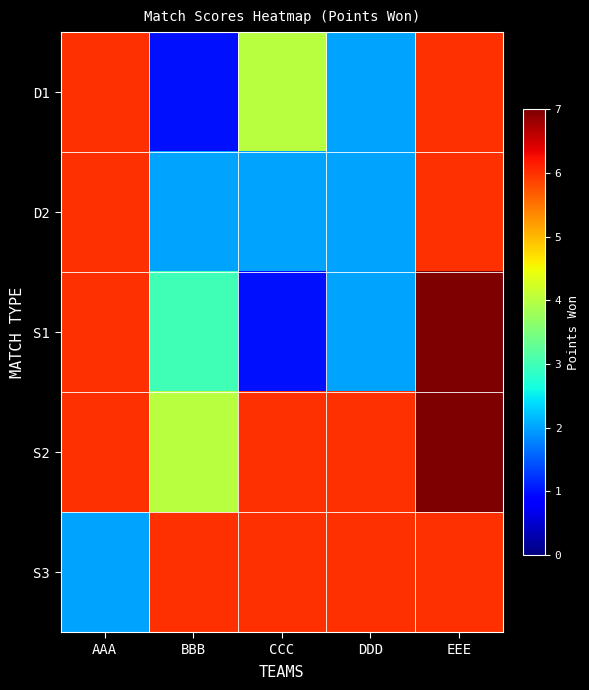

What is the total value across all series at EEE?

32